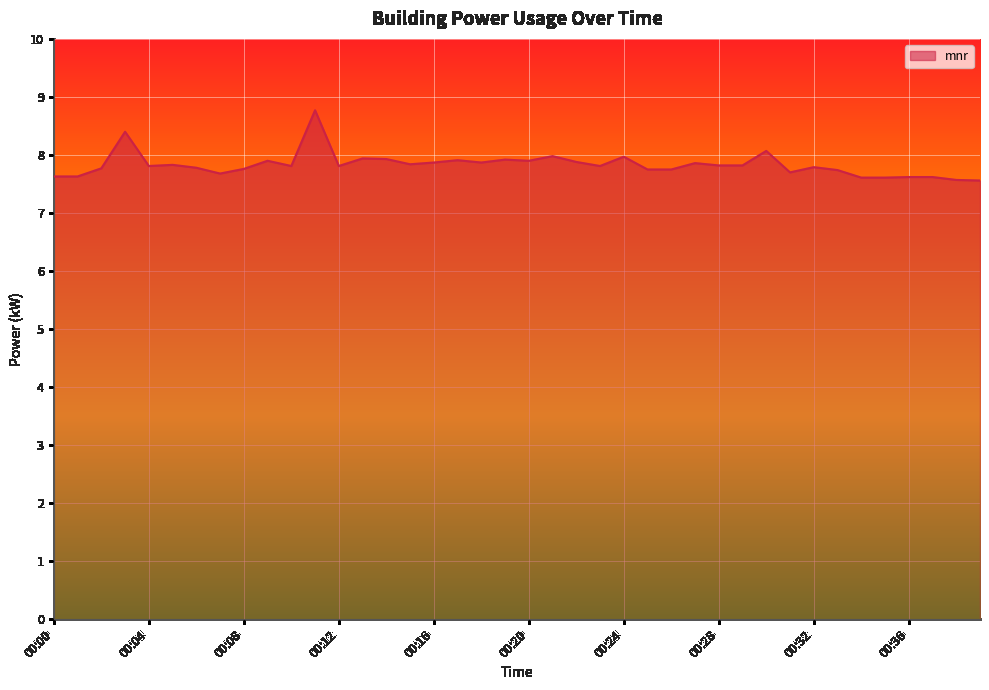

What is the difference between the maximum and minimum values?

1.2